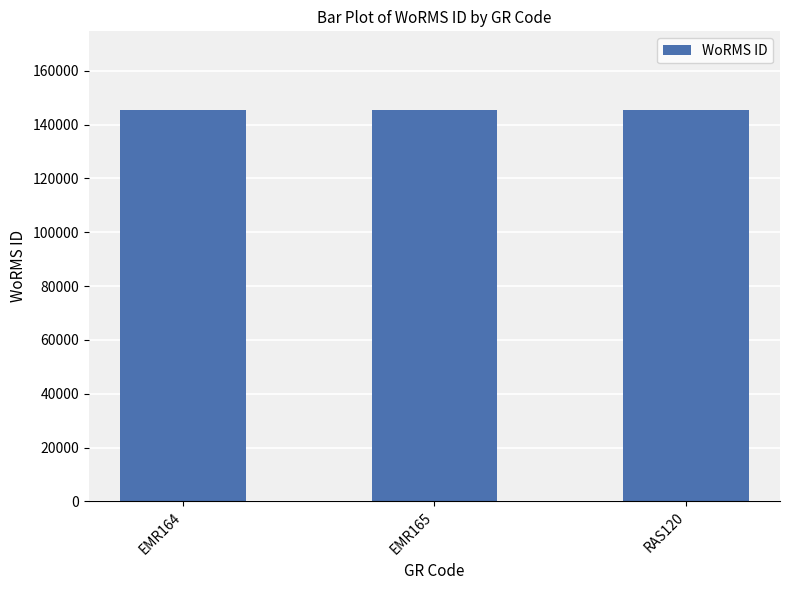

True or false: the data shows 145503 at EMR164.

True